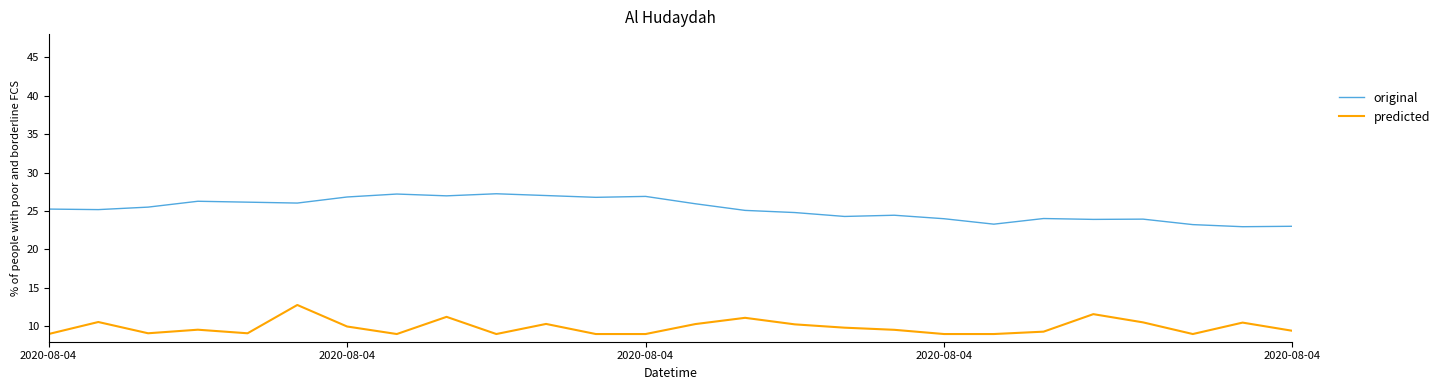

What is the difference between the maximum and minimum values in the predicted series?

3.8